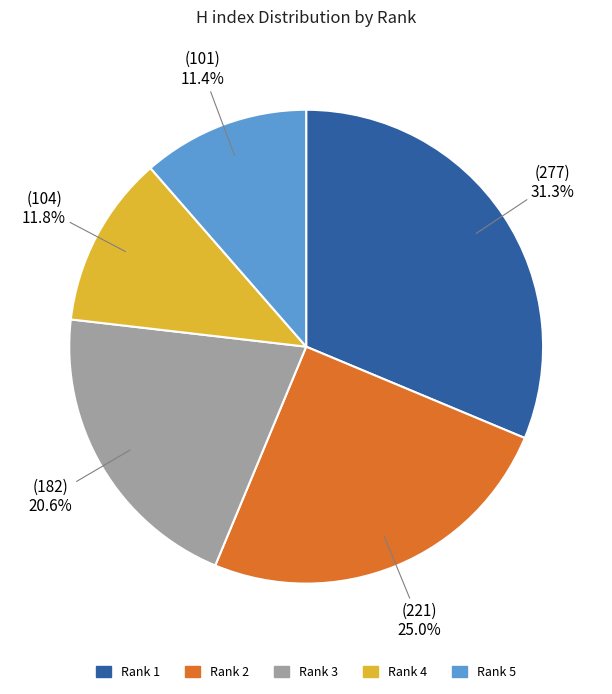

Is there any slice that represents more than half of the pie?

No